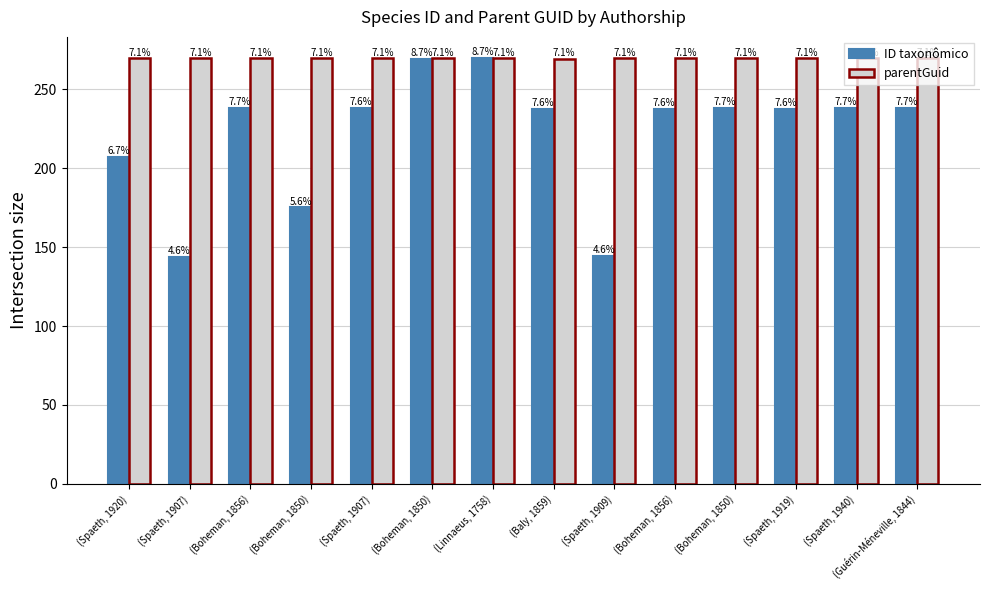

At which label is ID taxonômico closest to 206?

(Spaeth, 1920)